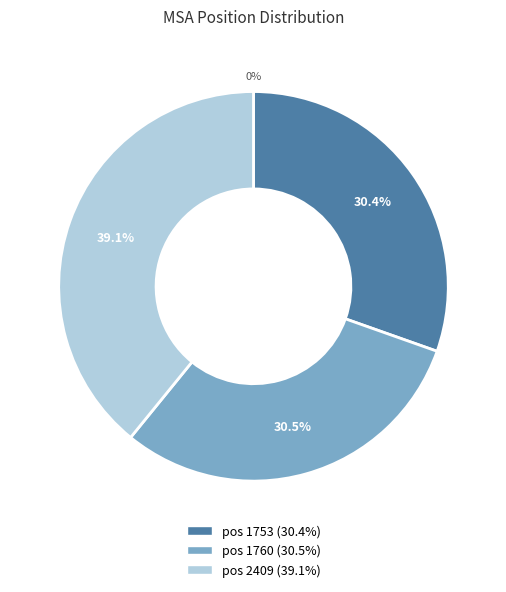

To the nearest percent, what is the combined percentage of 1753 and 2409?

70%